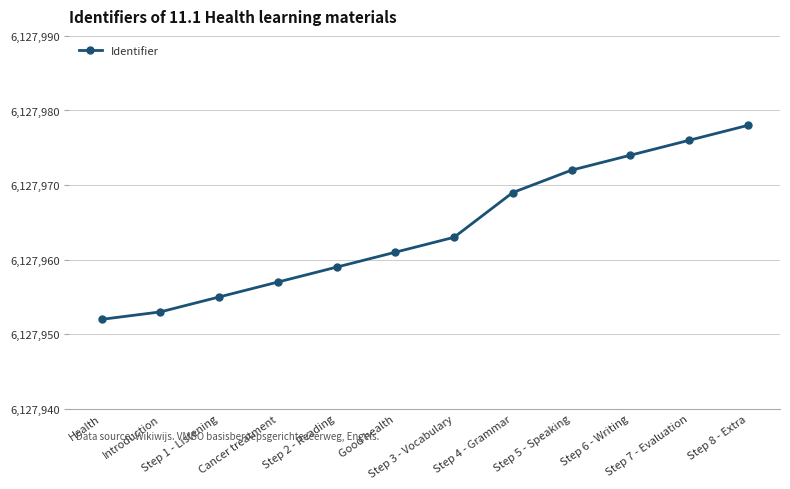

The chart shows a value of 6127976 at Step 7 - Evaluation. True or false?

True